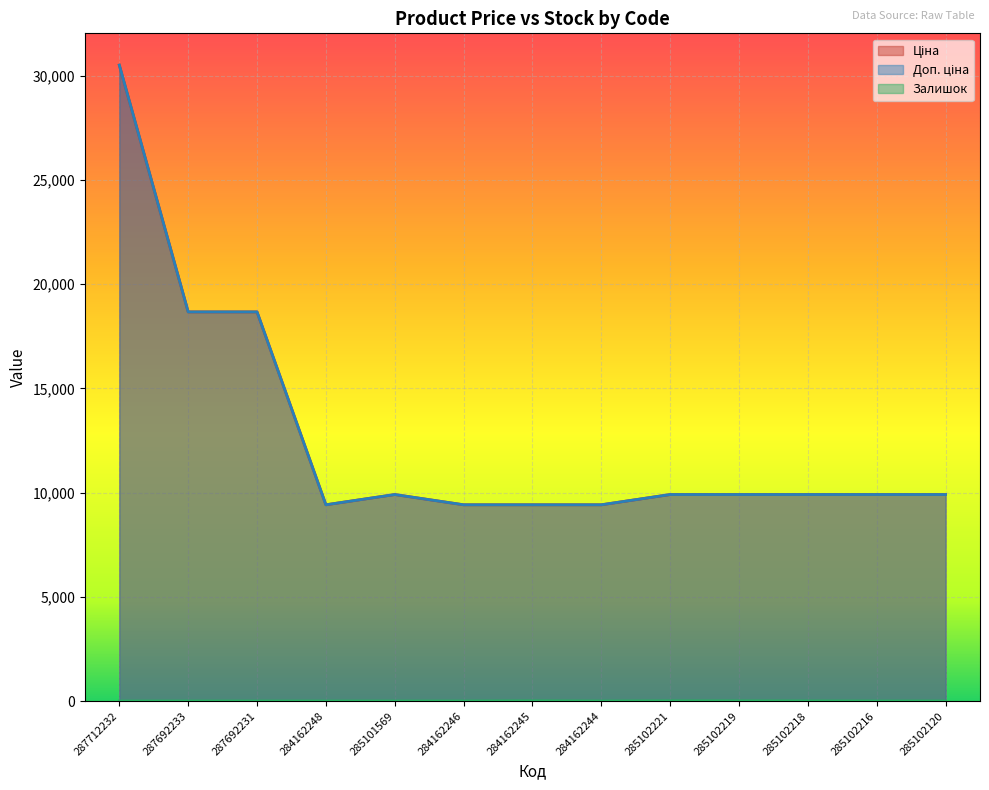

What is the sum of all Залишок values?

28.0